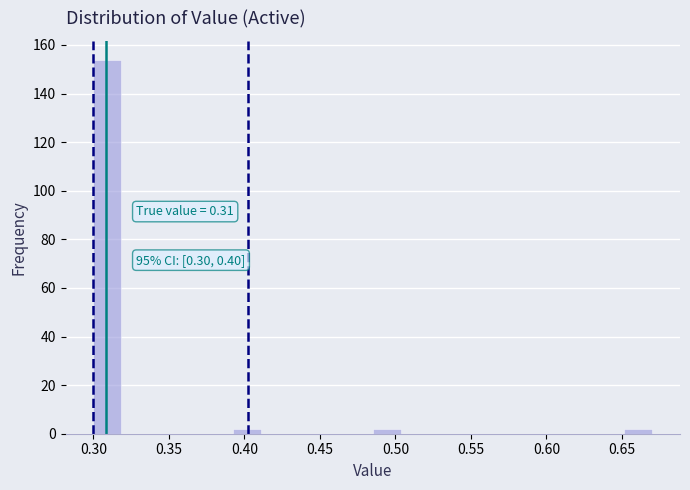

Read against the x-axis, roughly where is the centre of the tallest bar?

0.310